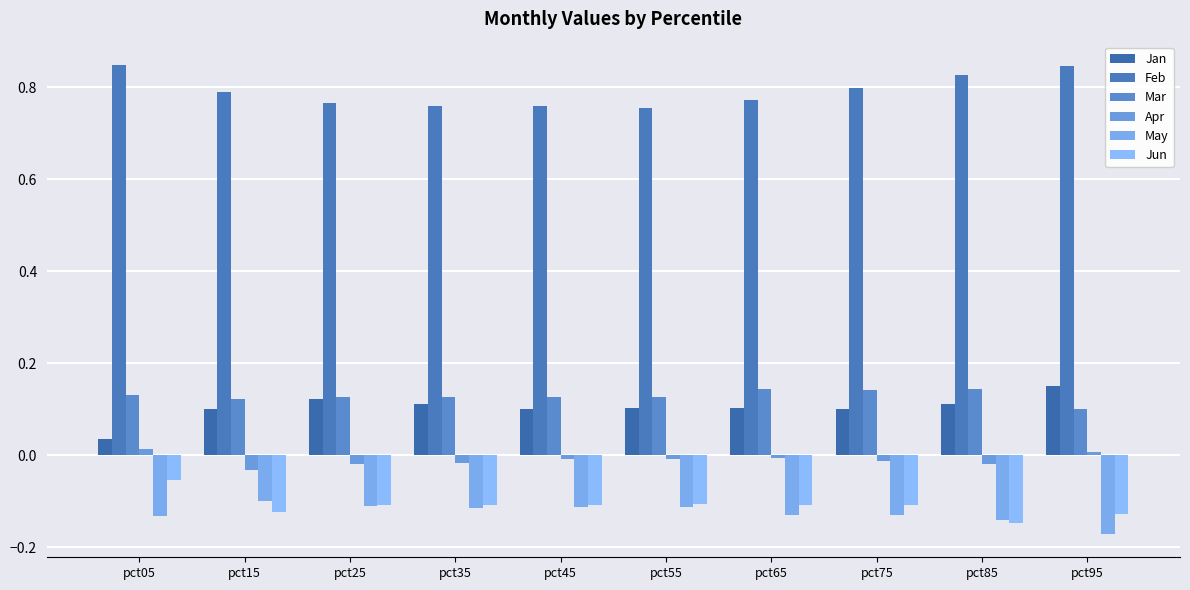

Which series has the largest total across all categories?

Feb